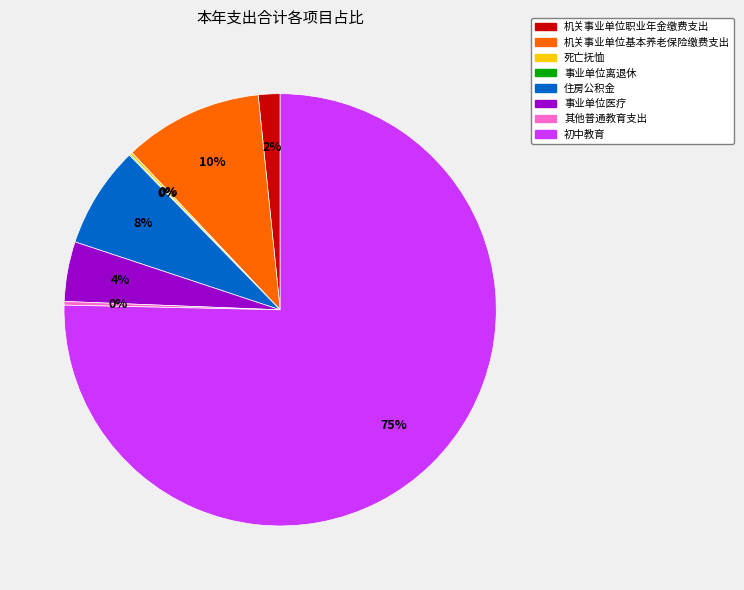

Which slice is the largest?

初中教育